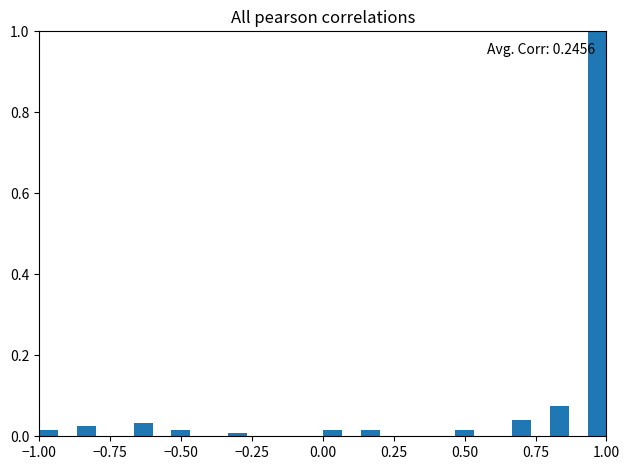

Read against the x-axis, roughly where is the centre of the tallest bar?

0.95